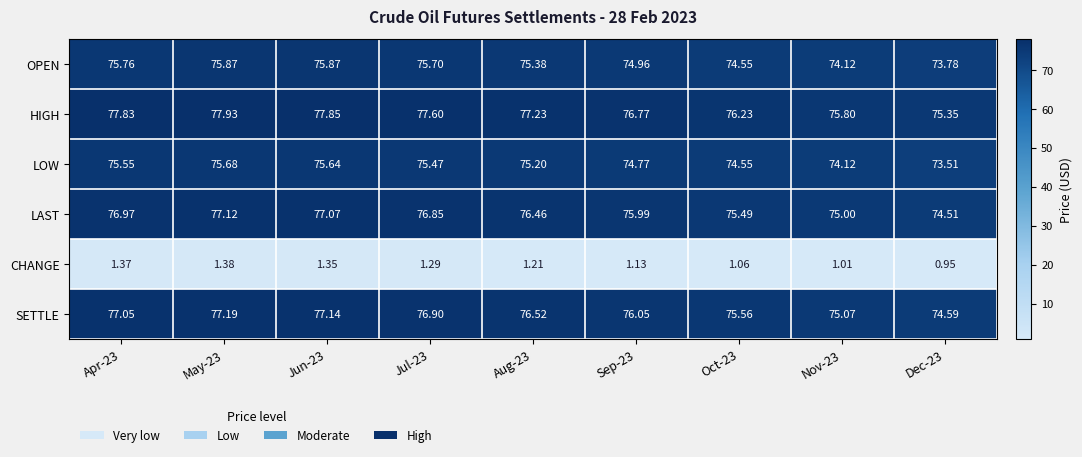

What is the total value across all series at Aug-23?

382.0